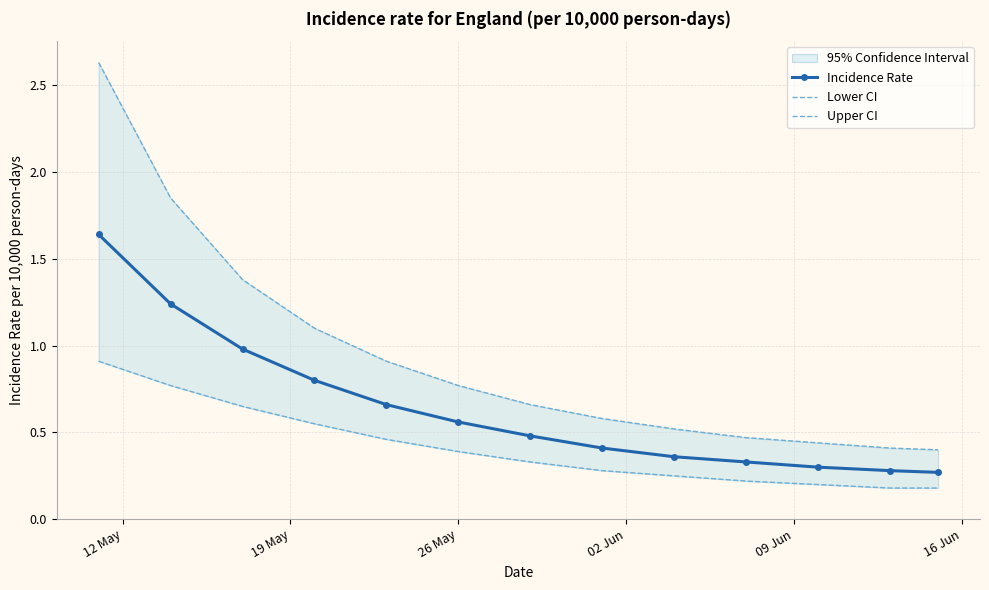

True or false: Incidence Rate and Upper CI intersect in this chart.

False